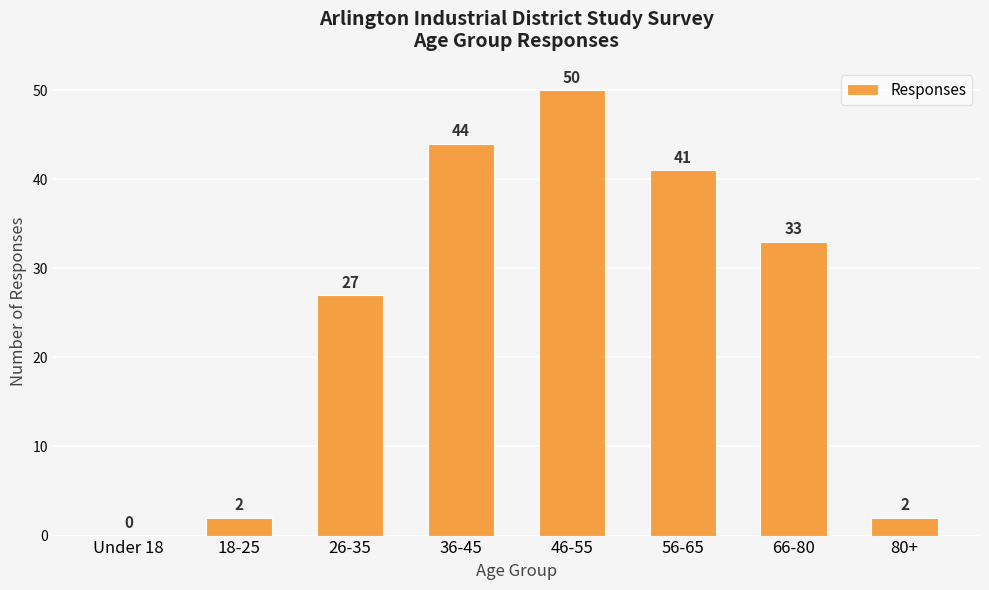

Is it true that the value at 18-25 is 2?

True